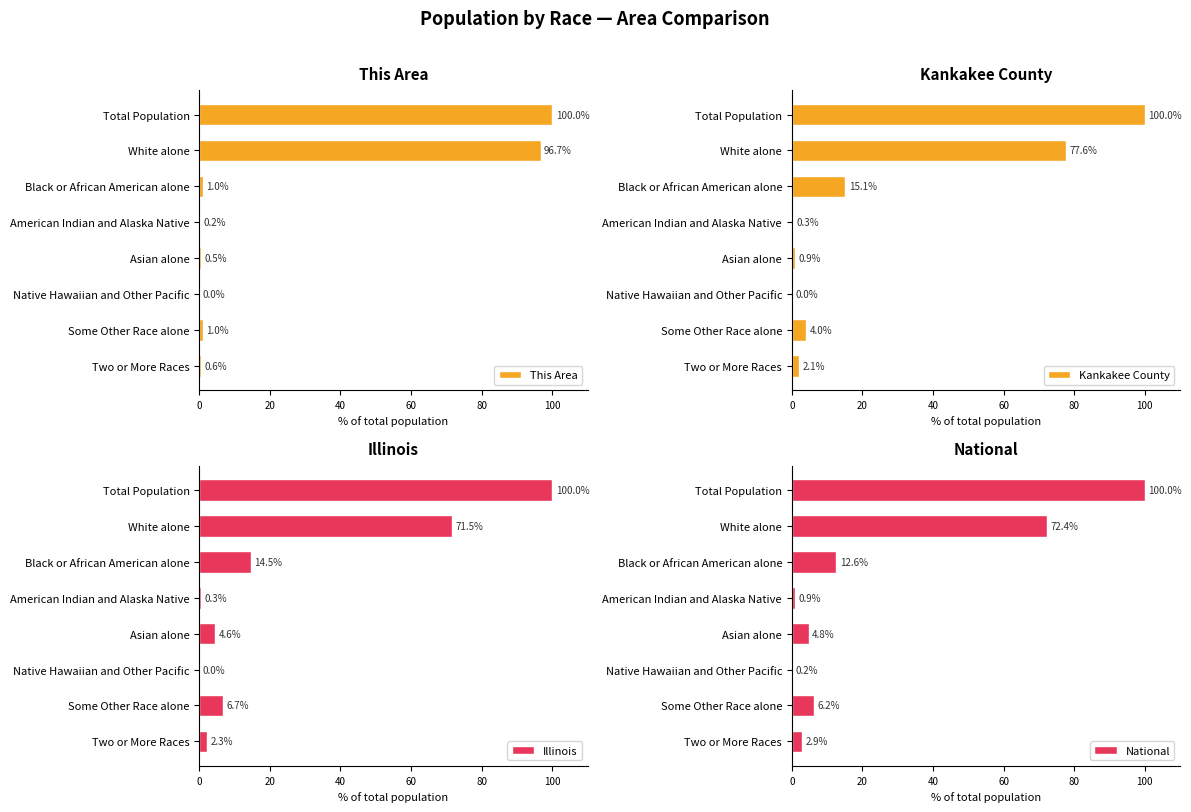

Is it true that Kankakee County equals 2.1 at Two or More Races?

True